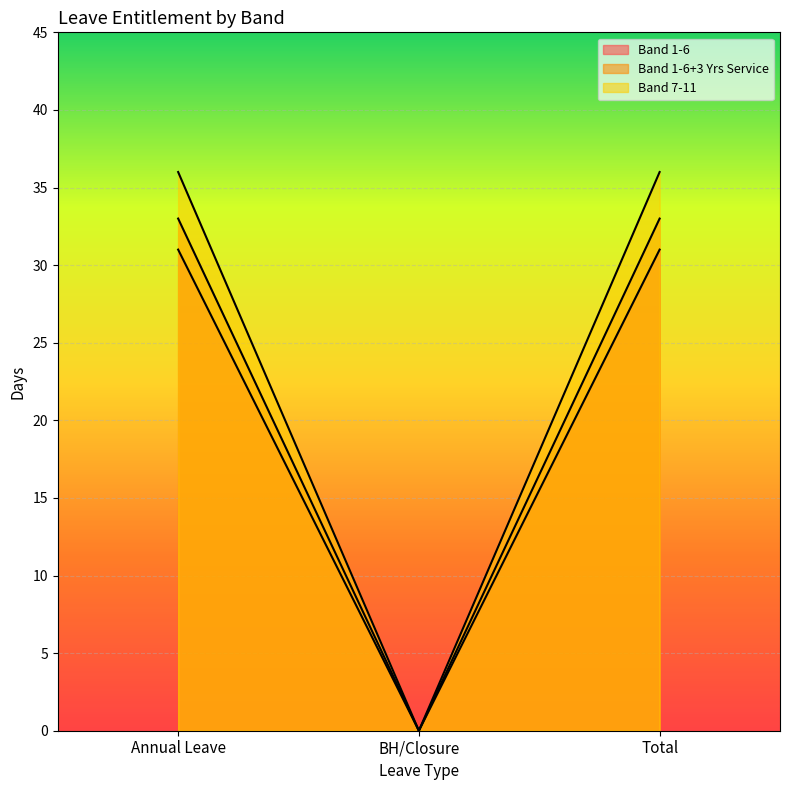

At Annual Leave, list the series in order from smallest to largest.

Band 1-6, Band 1-6+3 Yrs Service, Band 7-11